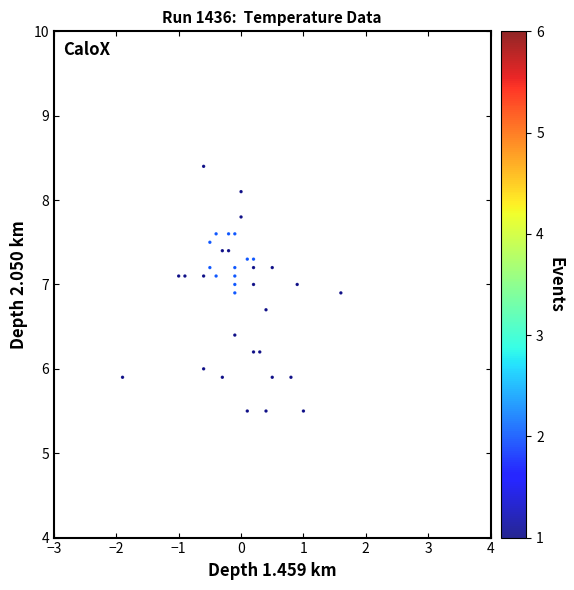

What is the range of Y values (max minus min)?

2.9